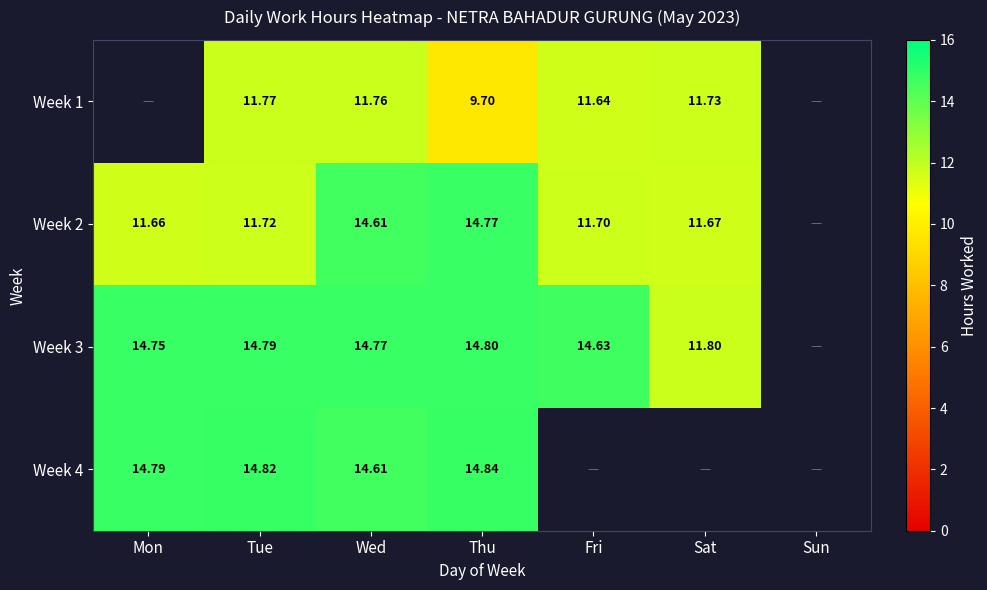

True or false: Week 2 has a value of 17.6 at Mon.

False